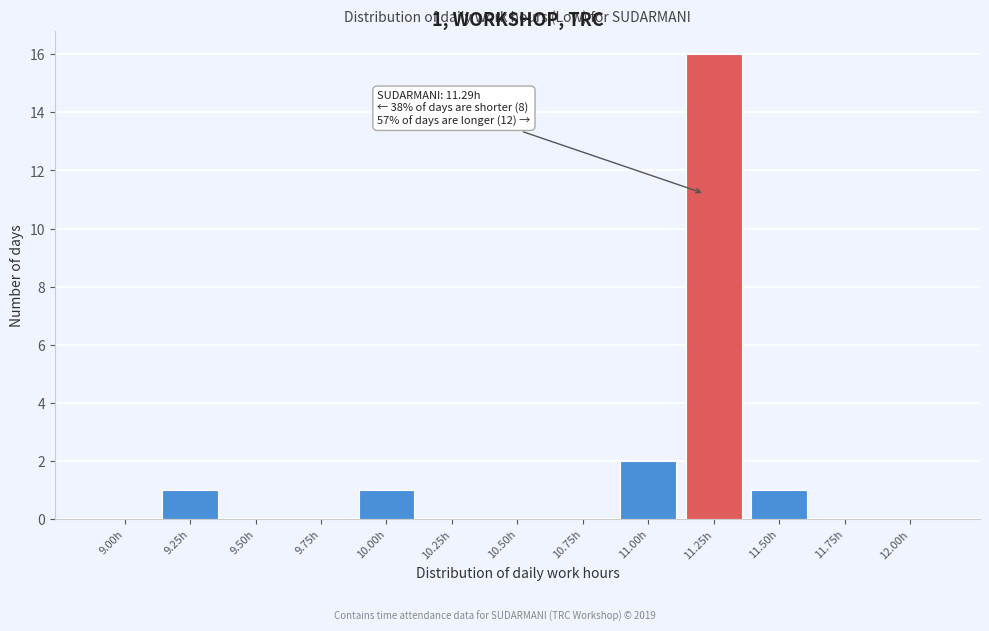

Reading right to left, list all the values displayed in this chart.

12.00h=0	11.75h=0	11.50h=1	11.25h=16	11.00h=2	10.75h=0	10.50h=0	10.25h=0	10.00h=1	9.75h=0	9.50h=0	9.25h=1	9.00h=0